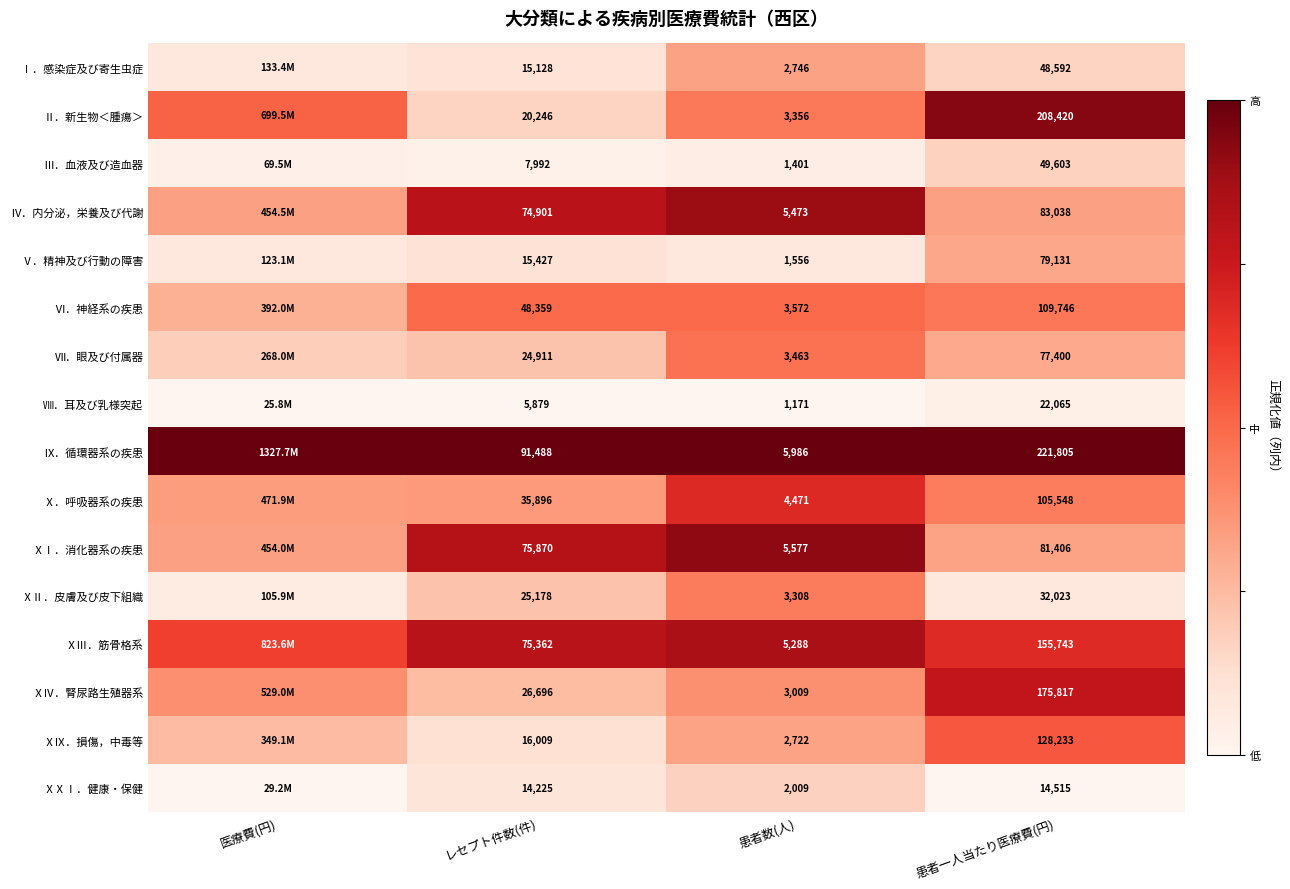

Rank the series at レセプト件数(件) from highest to lowest value.

Ⅸ．循環器系の疾患, ⅩⅠ．消化器系の疾患, ⅩⅢ．筋骨格系, Ⅳ．内分泌，栄養及び代謝, Ⅵ．神経系の疾患, Ⅹ．呼吸器系の疾患, ⅩⅣ．腎尿路生殖器系, ⅩⅡ．皮膚及び皮下組織, Ⅶ．眼及び付属器, Ⅱ．新生物＜腫瘍＞, ⅩⅨ．損傷，中毒等, Ⅴ．精神及び行動の障害, Ⅰ．感染症及び寄生虫症, ⅩⅩⅠ．健康・保健, Ⅲ．血液及び造血器, Ⅷ．耳及び乳様突起